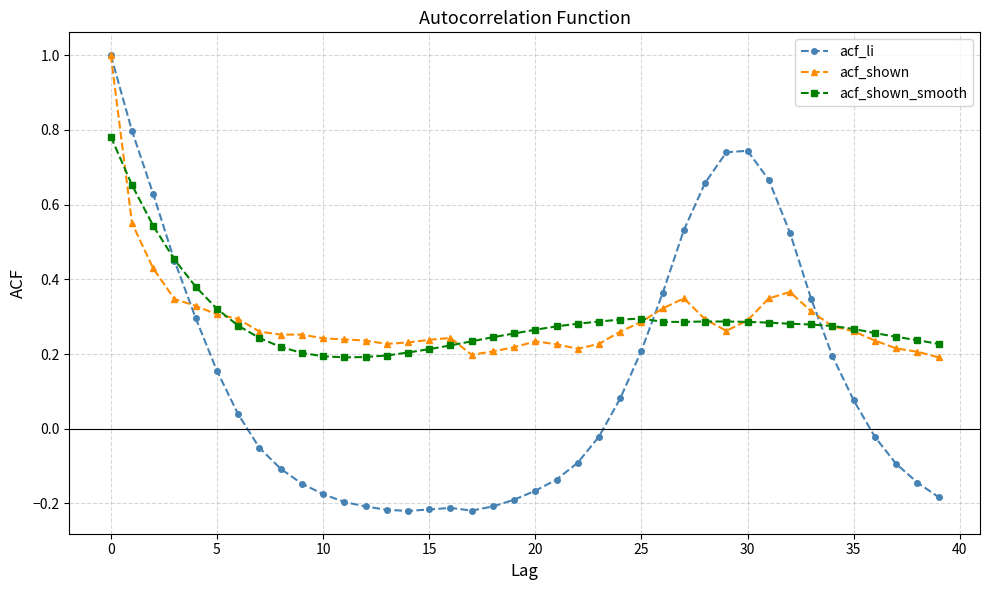

Which series has the largest range (max minus min)?

acf_li